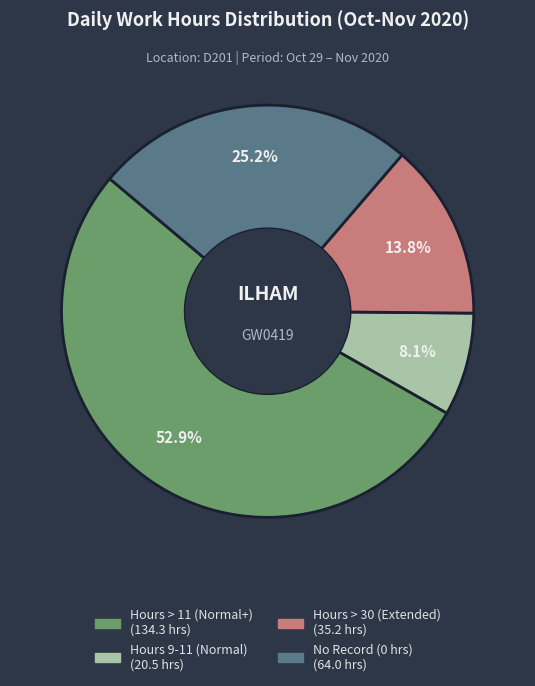

Does any single category account for the majority?

Yes